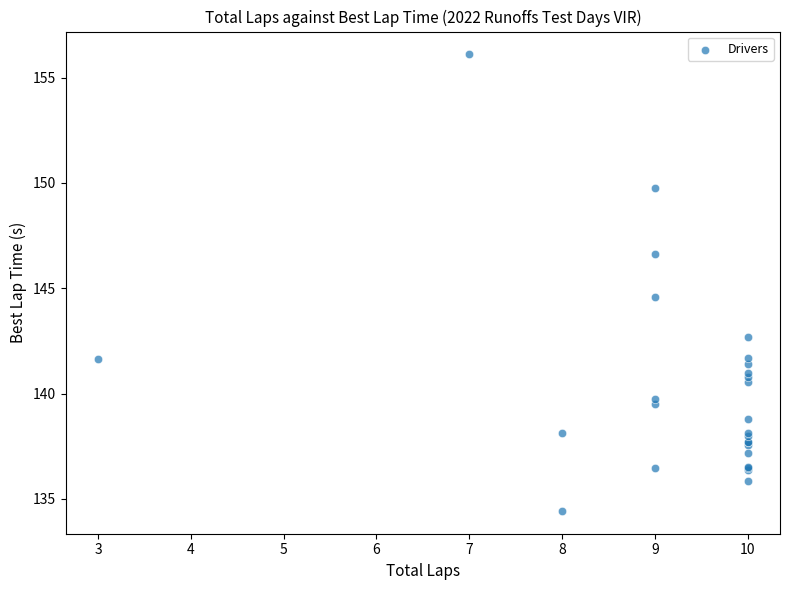

What Y value in the scatter plot is closest to 145?

144.6